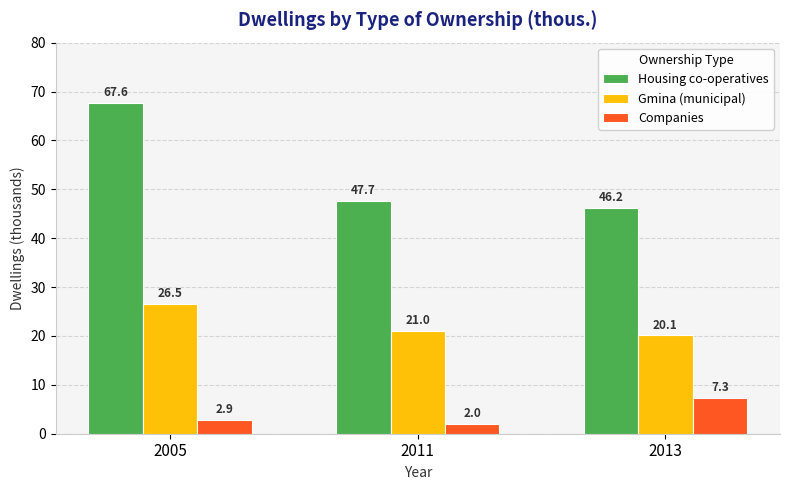

At which label does Gmina (municipal) reach its peak?

2005